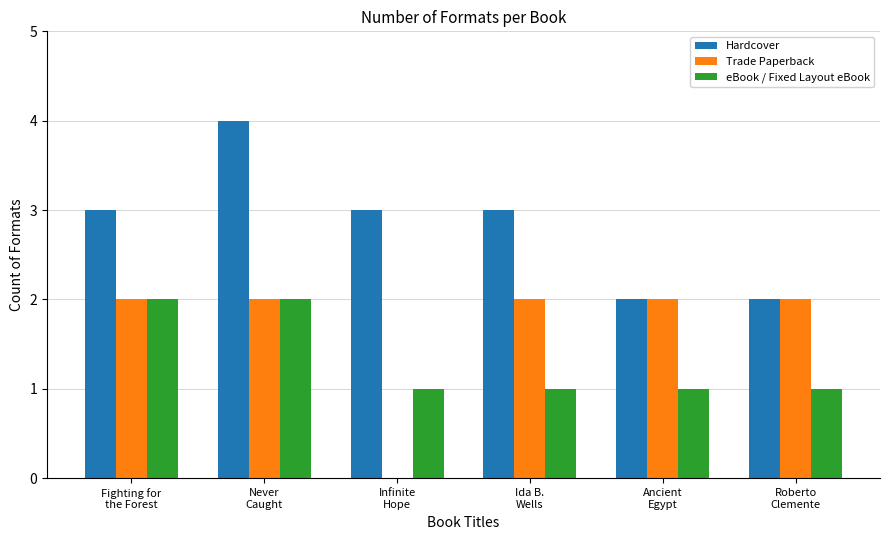

What is the maximum value shown in the chart?

4